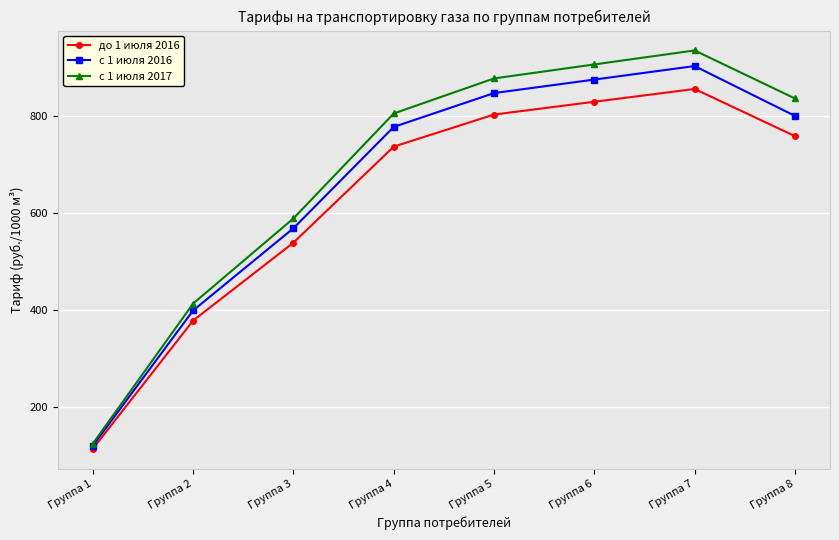

Rank the series by their average value, from highest to lowest.

с 1 июля 2017, с 1 июля 2016, до 1 июля 2016